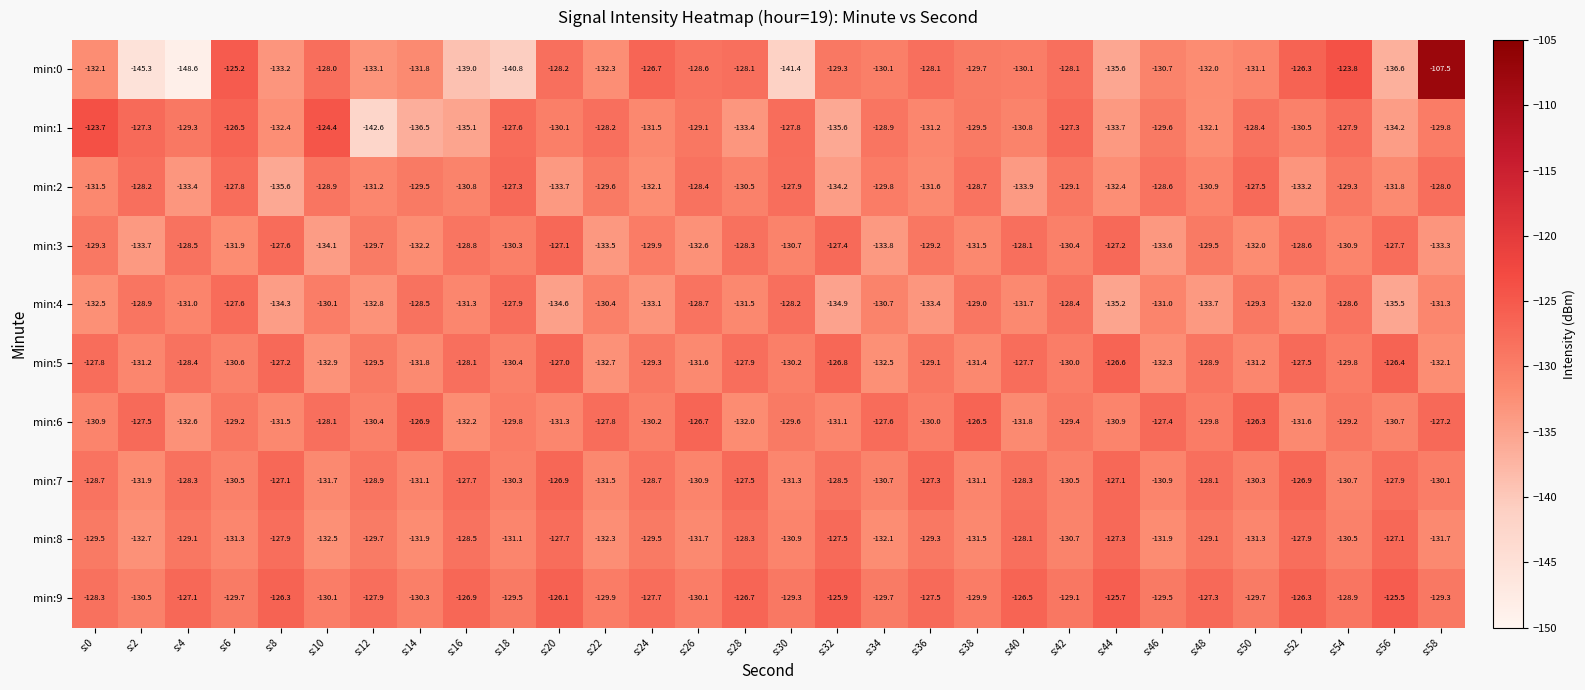

What is the spread (max minus min) of values at s:58?

25.8